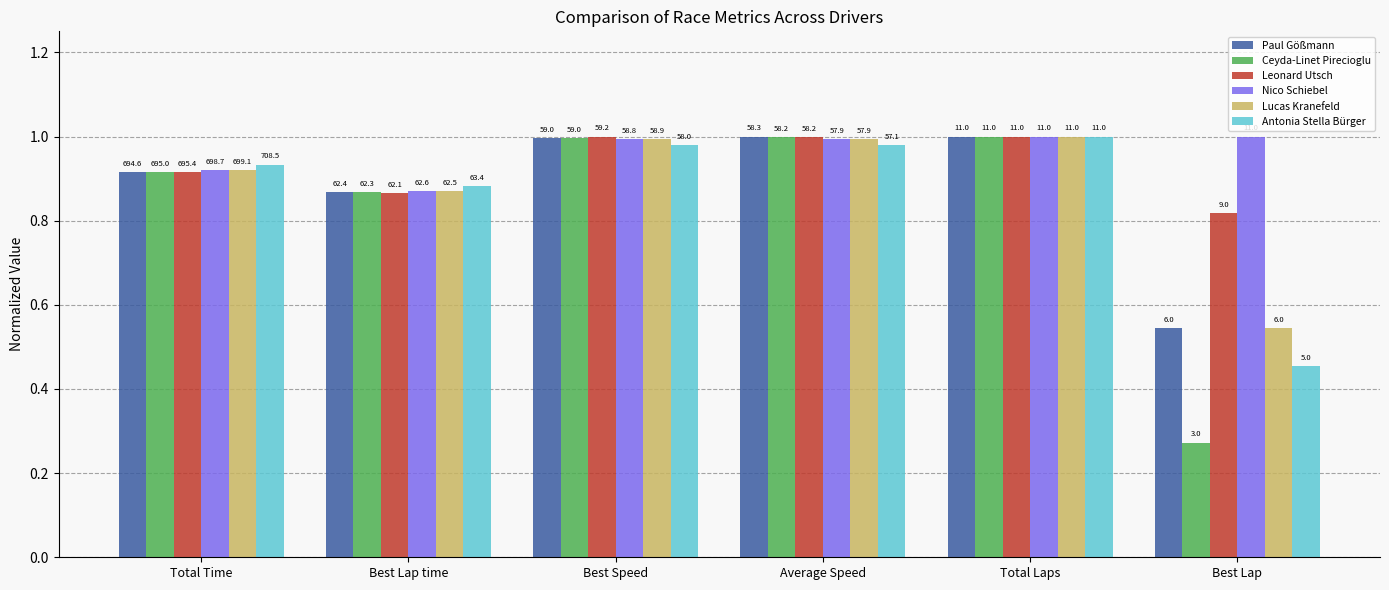

At Best Speed, list the series in order from largest to smallest.

Leonard Utsch, Ceyda-Linet Pirecioglu, Paul Gößmann, Lucas Kranefeld, Nico Schiebel, Antonia Stella Bürger